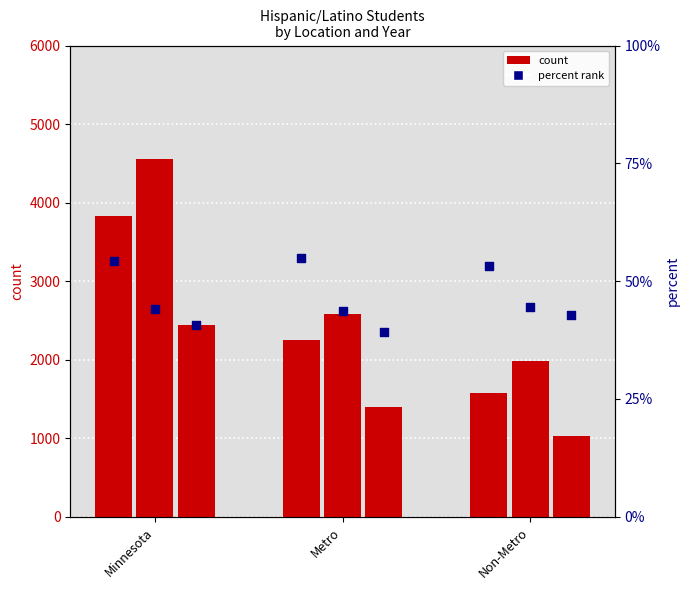

Which series has the largest Y range (max minus min)?

count 2016